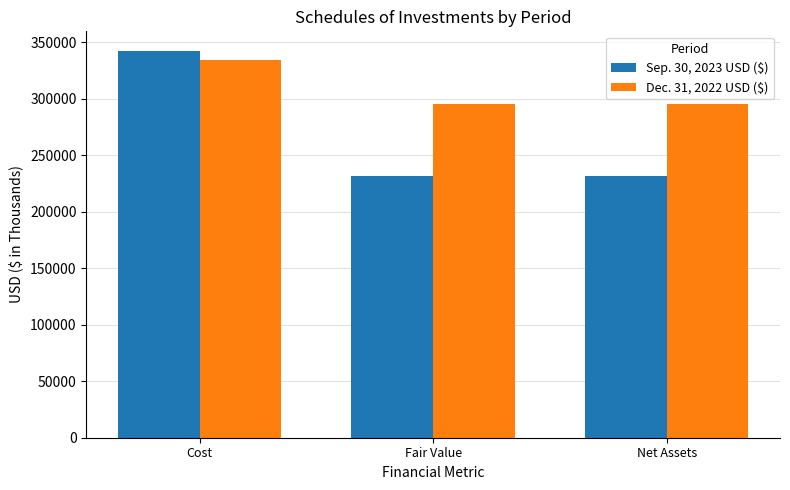

What is the total value across all series at Cost?

676940